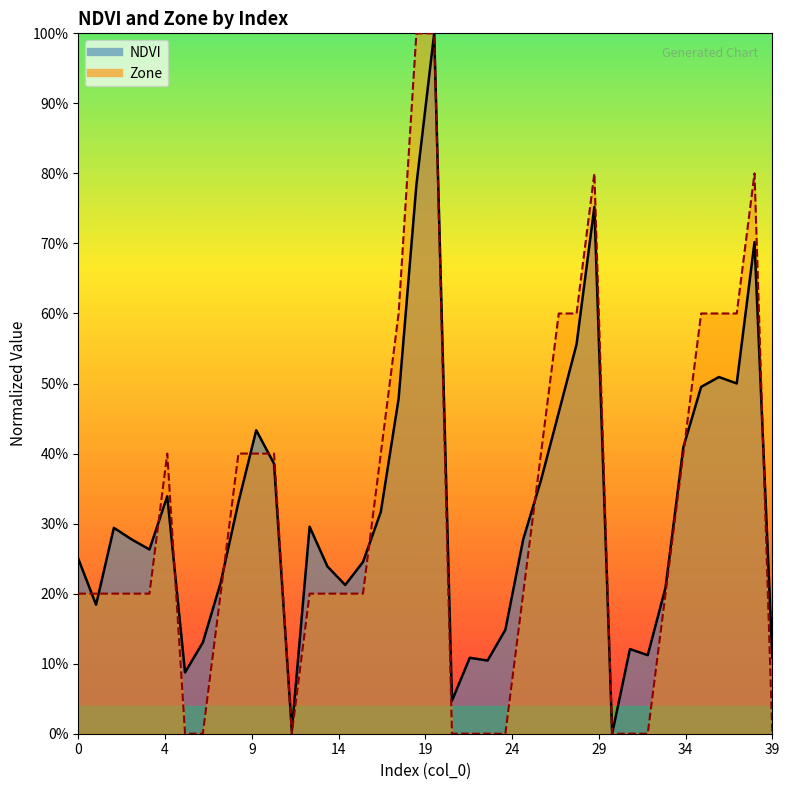

What is the greatest value displayed?

1.0